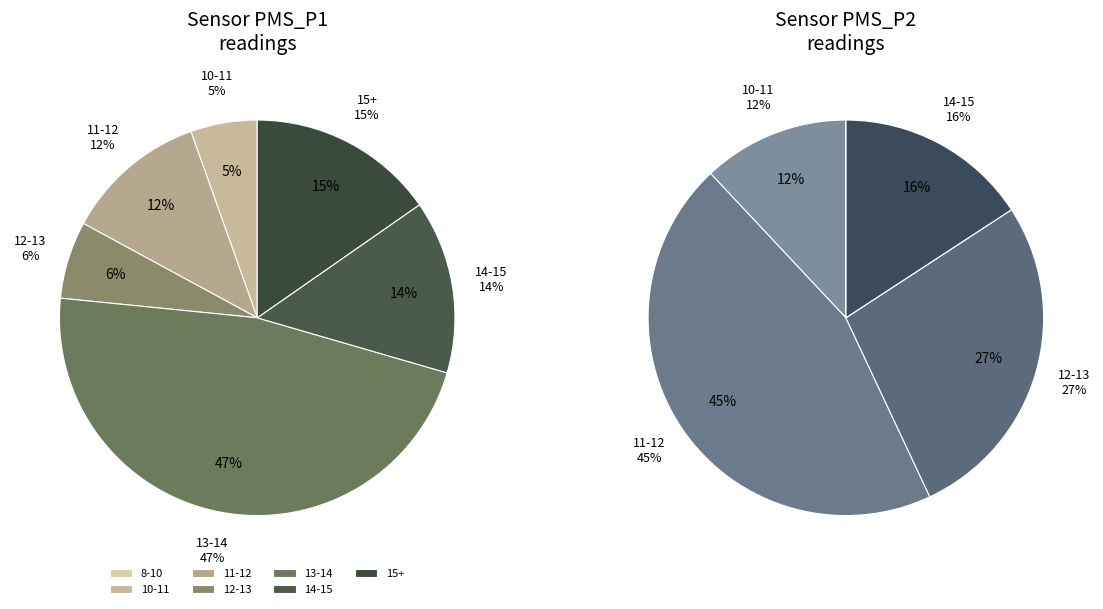

Does 2 represent more than half of the total?

No